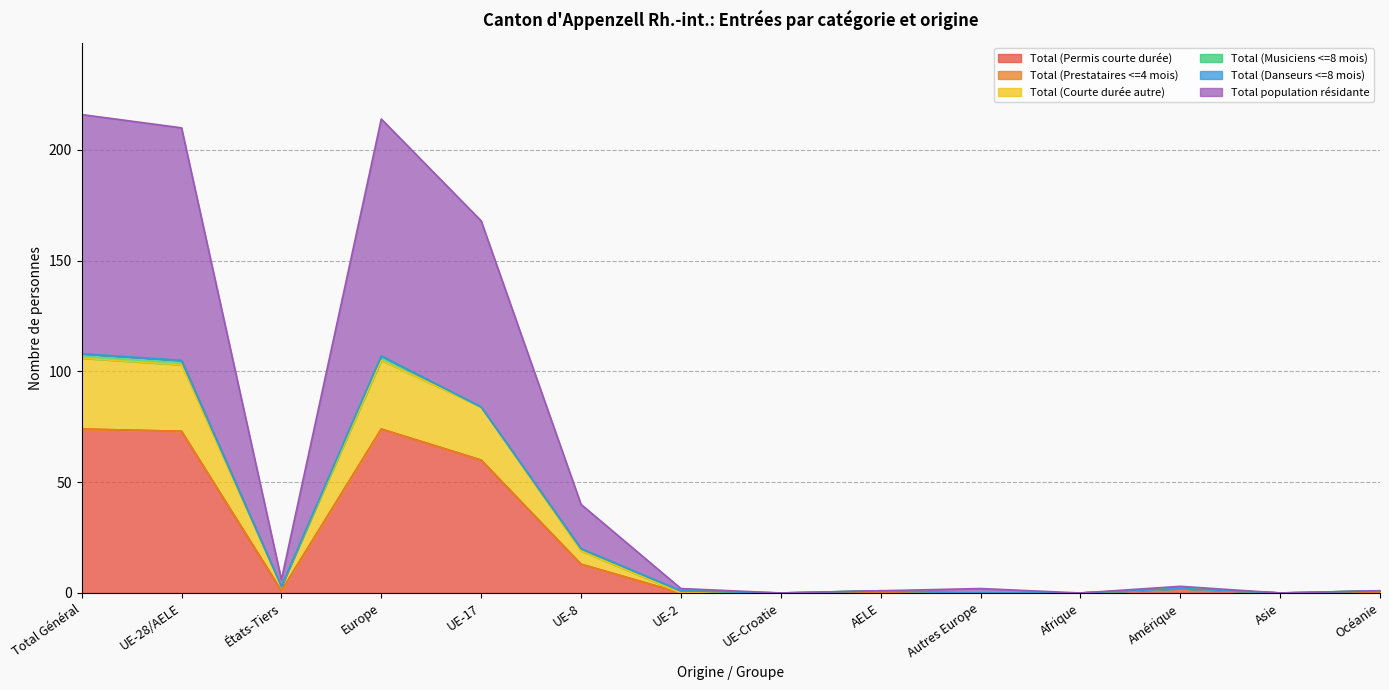

Is it true that Total (Permis courte durée) equals 115 at Total Général?

False